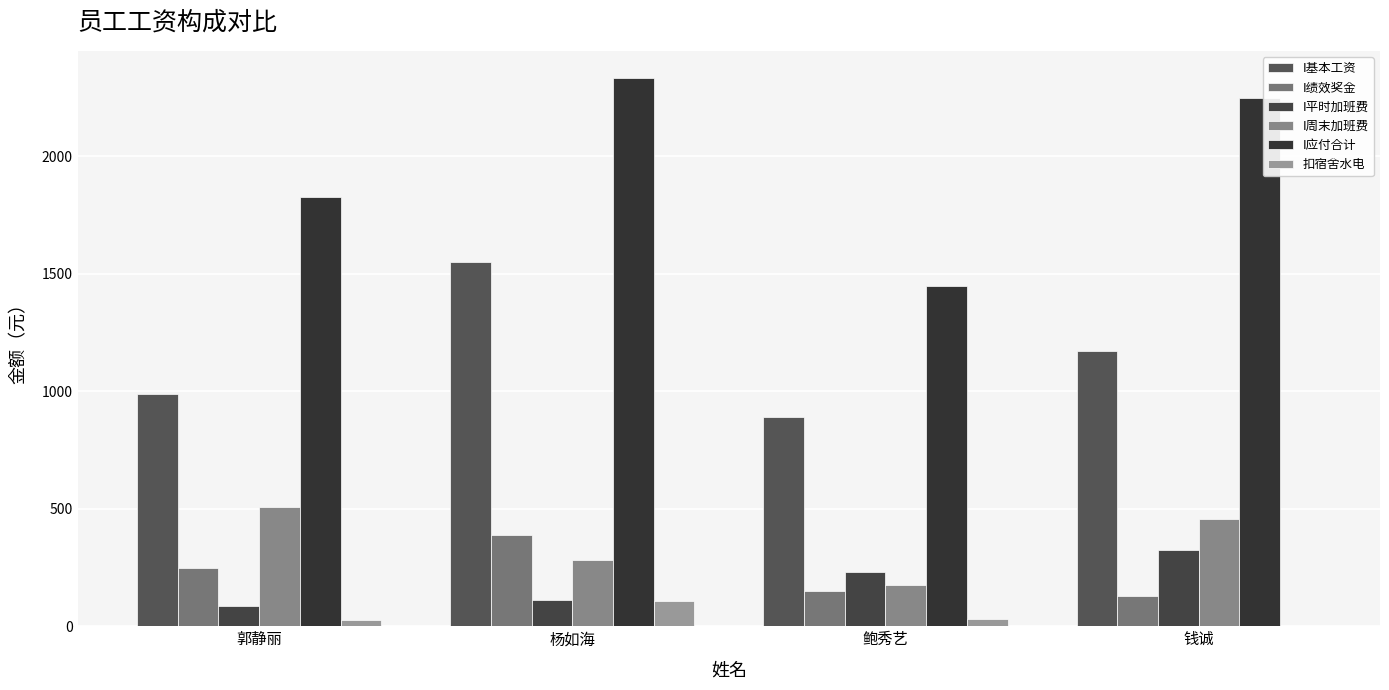

Reading right to left, list all the values displayed in this chart.

I基本工资: 1170.0	888.8	1550.0	987.5
I绩效奖金: 130.0	148.1	387.5	246.9
I平时加班费: 325.9	232.8	112.1	86.2
I周末加班费: 455.2	175.9	281.6	505.8
I应付合计: 2246.0	1445.5	2331.2	1826.3
扣宿舍水电: 0.0	28.9	106.1	26.4